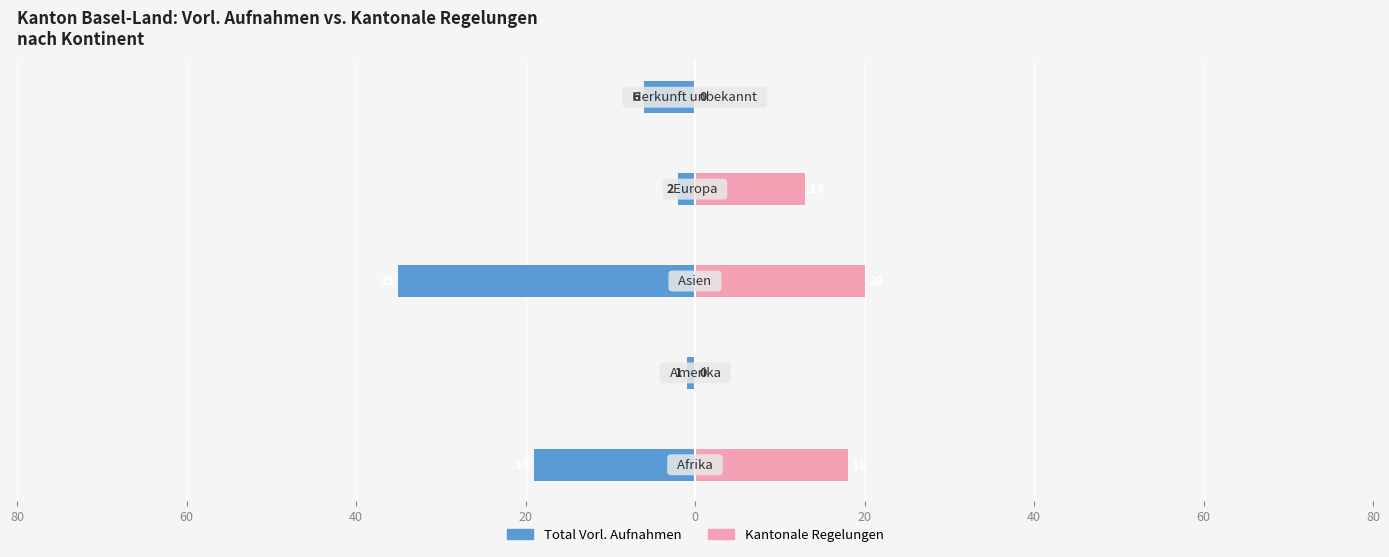

What is the average value of the Total Vorl. Aufnahmen series?

-13